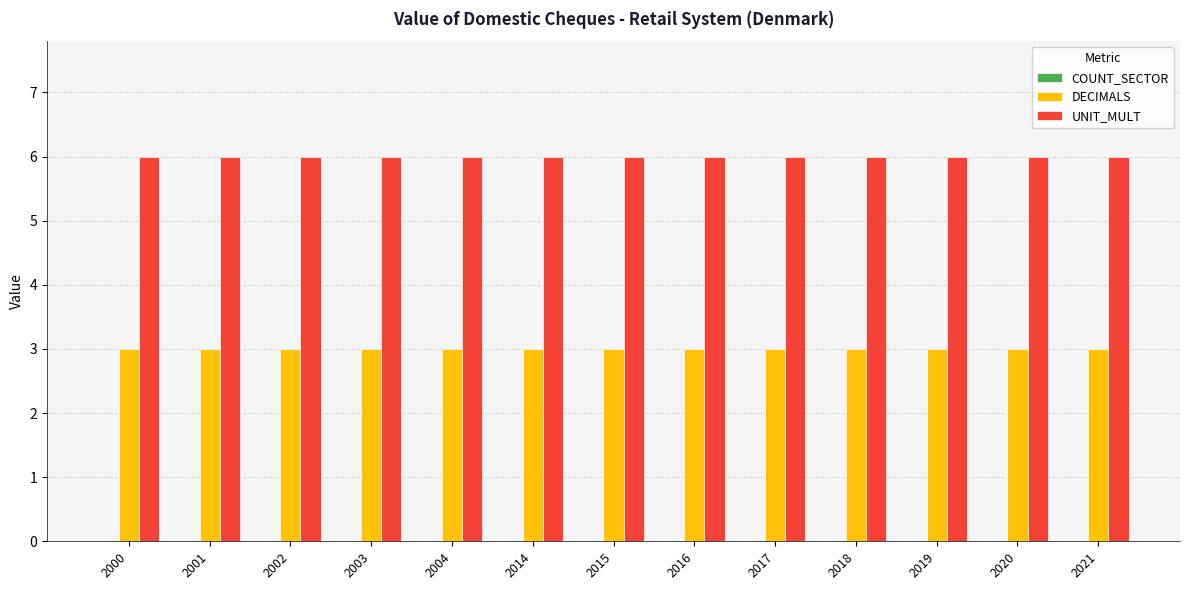

What is the lowest value of the UNIT_MULT series?

6